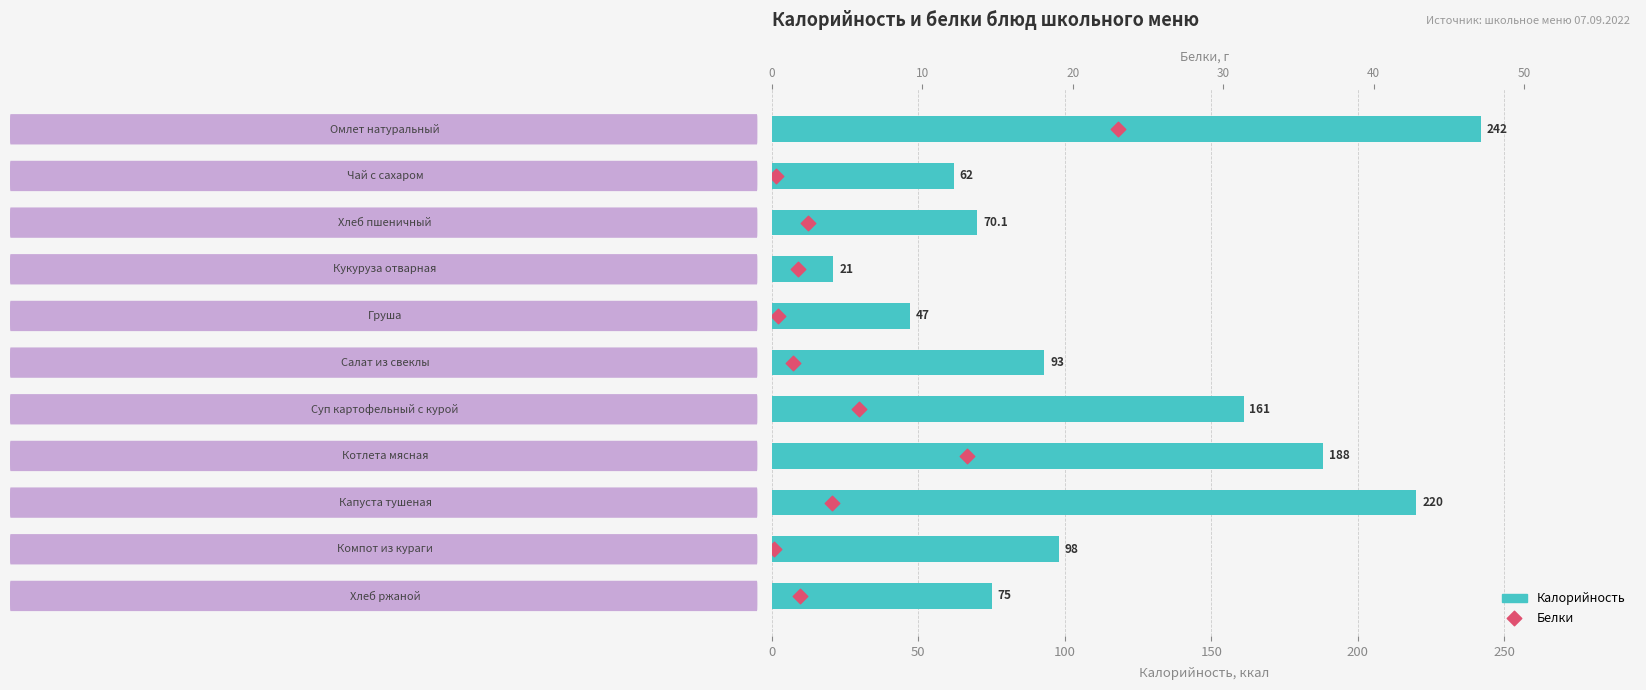

Is the value of Белки at 10 greater than the value of Калорийность at 9?

No